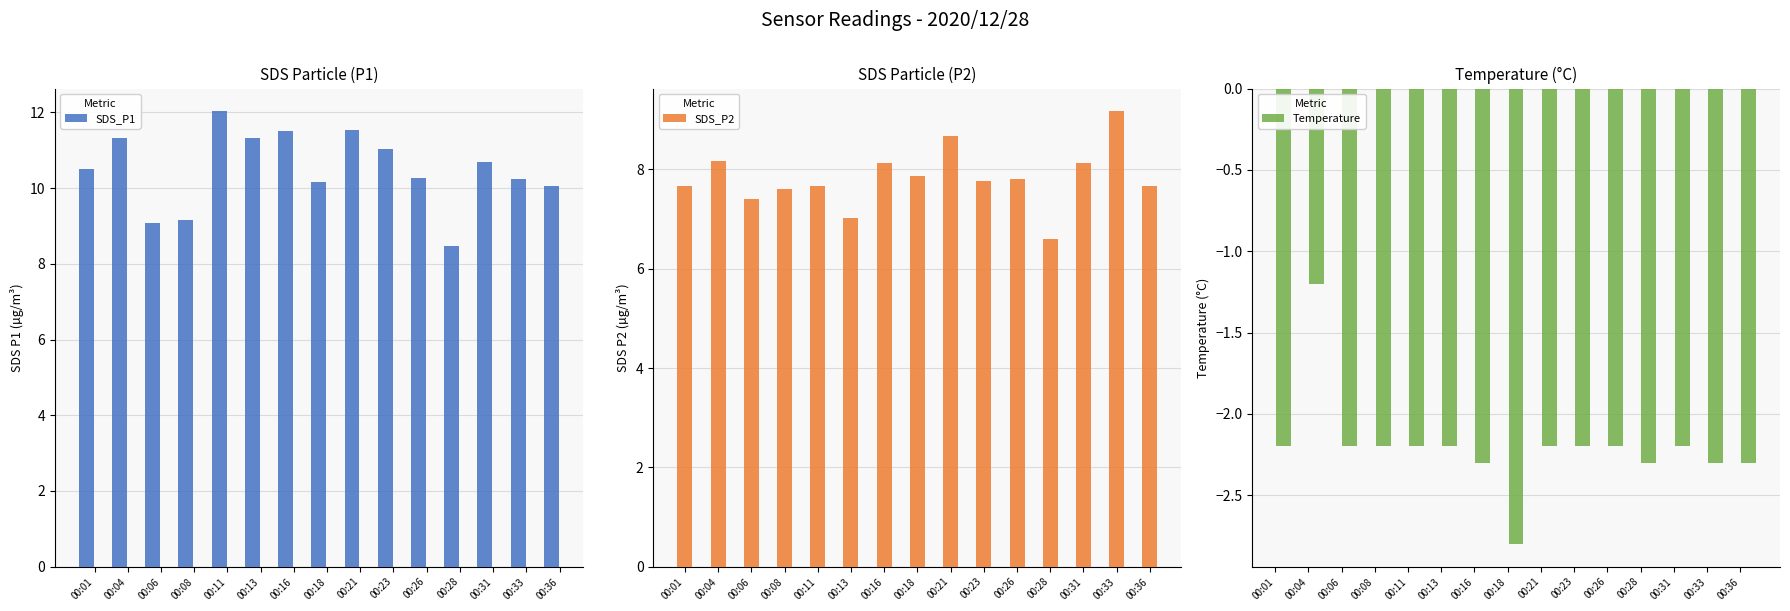

True or false: Temperature has a value of -3.5 at 00:28.

False